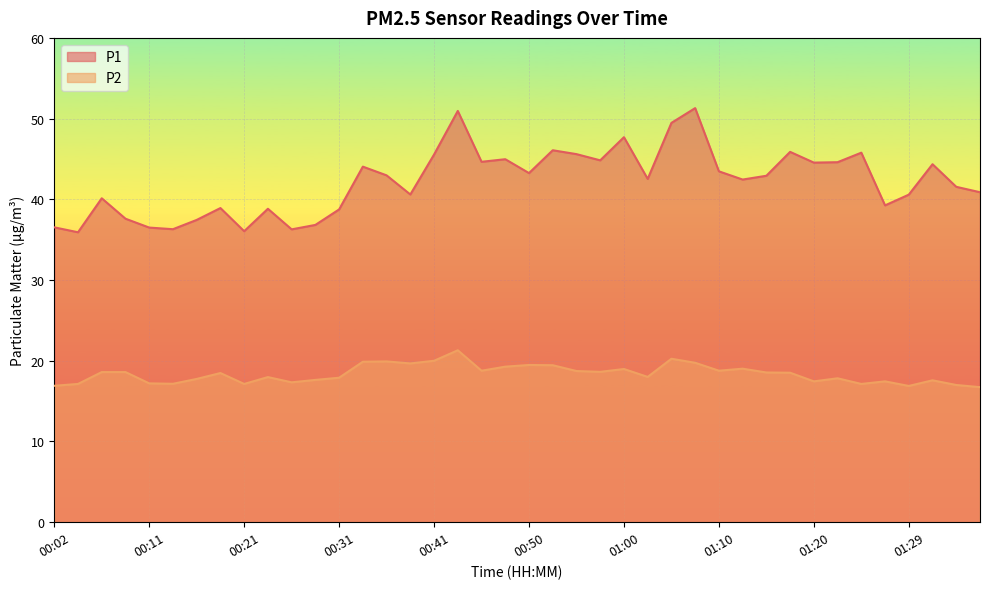

At which category does P2 reach its first local peak?

00:19